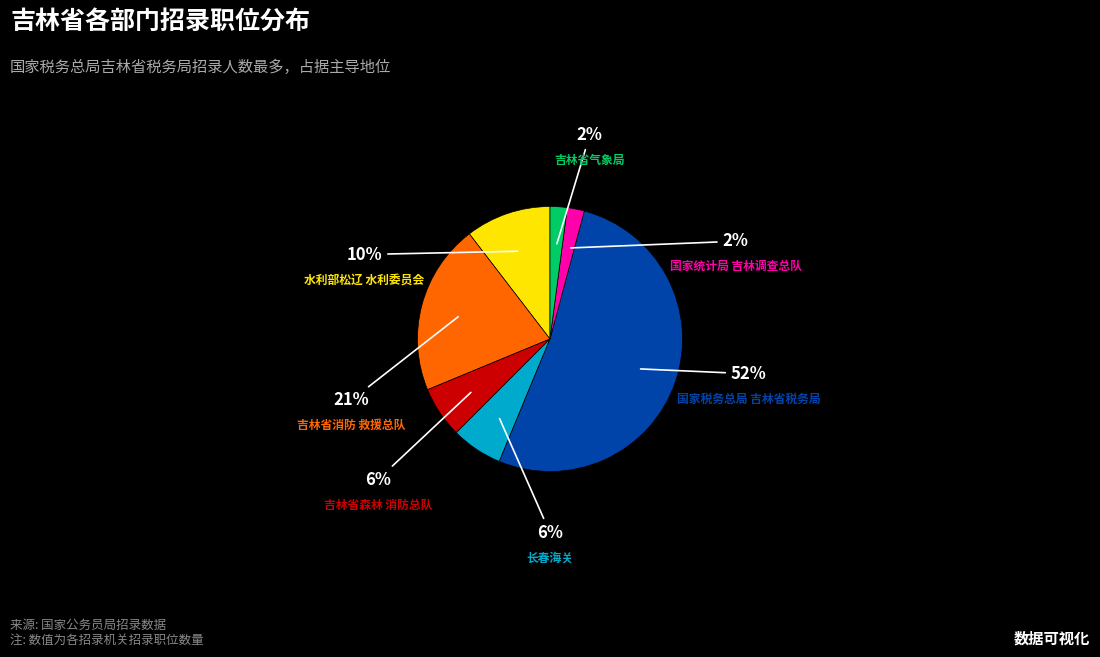

To the nearest percent, what is the difference between the largest and smallest slice percentages?

50%